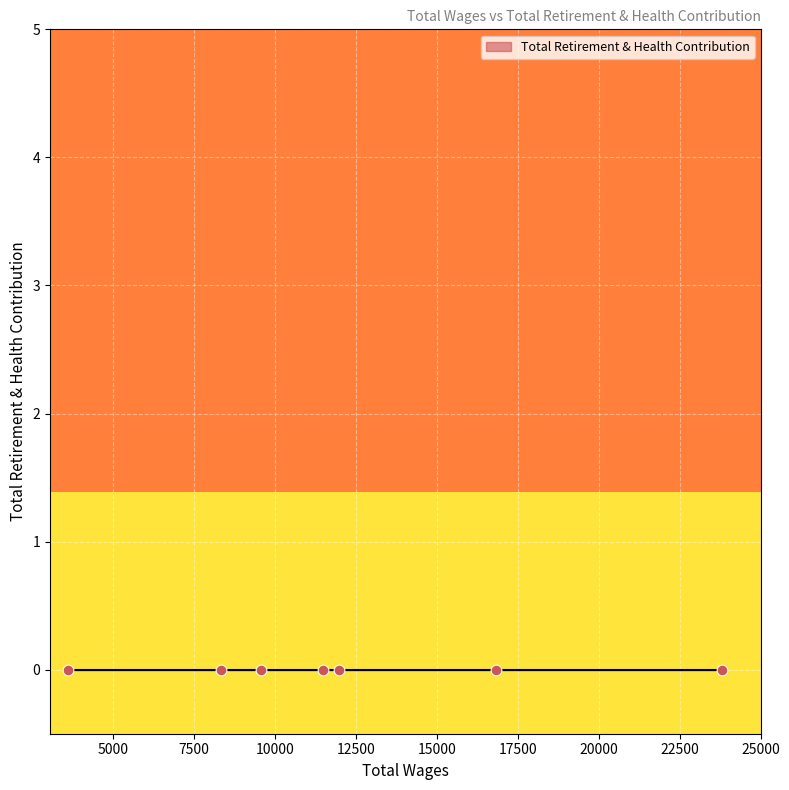

At which category is the sum across all series the highest?

23820